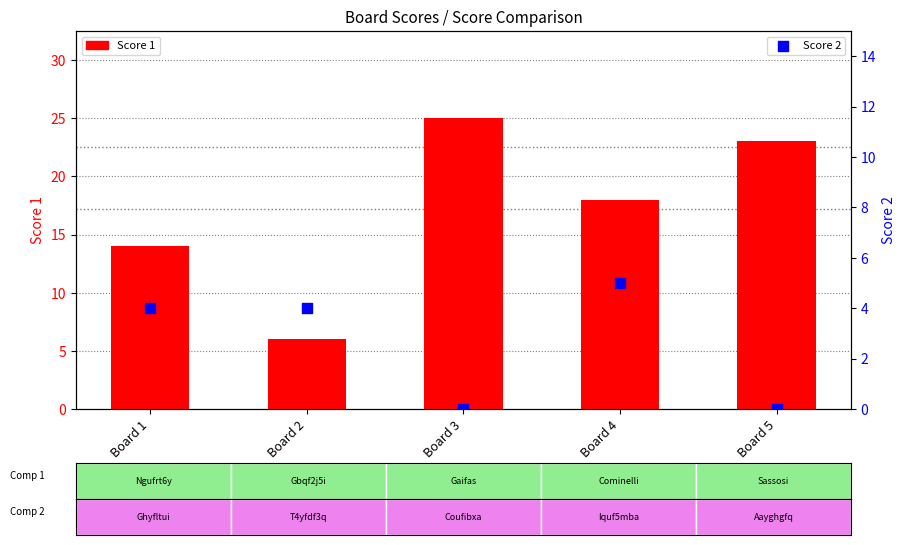

At which category is the sum across all series the highest?

Board 3